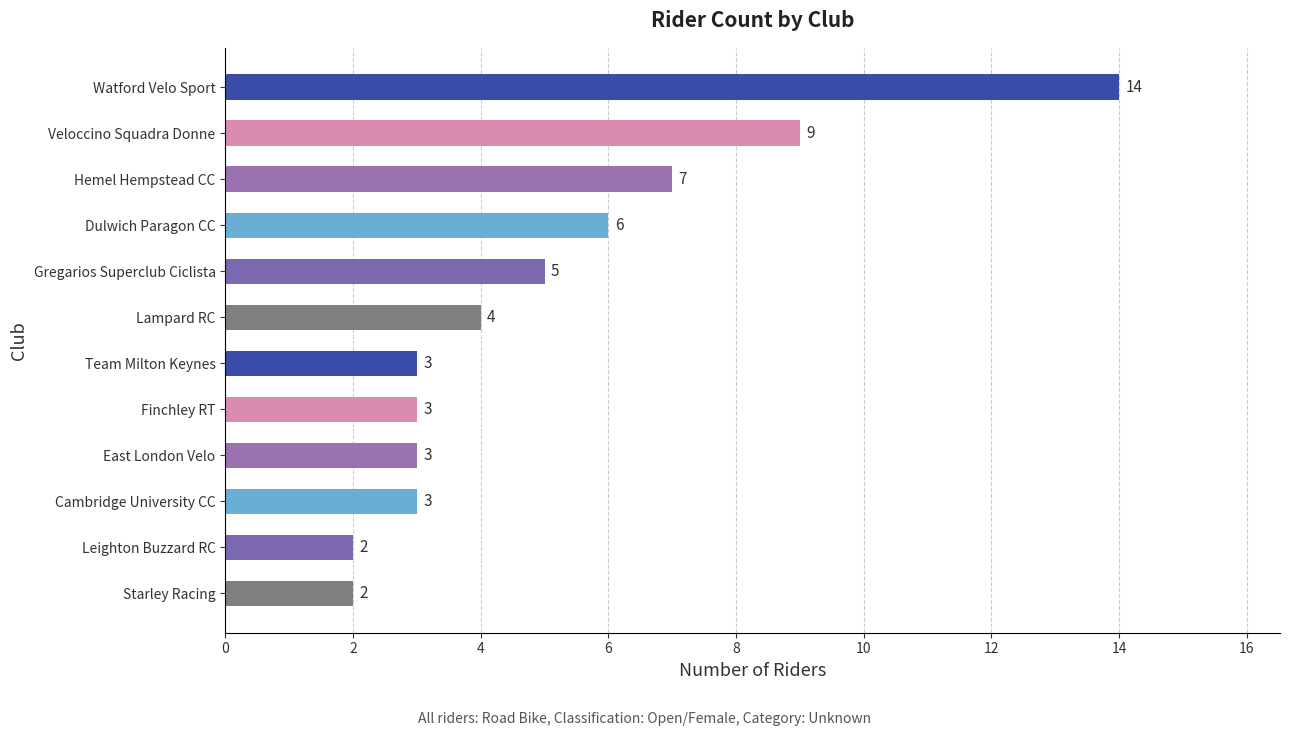

What is the label of the 4th bar from the top?

Dulwich Paragon CC